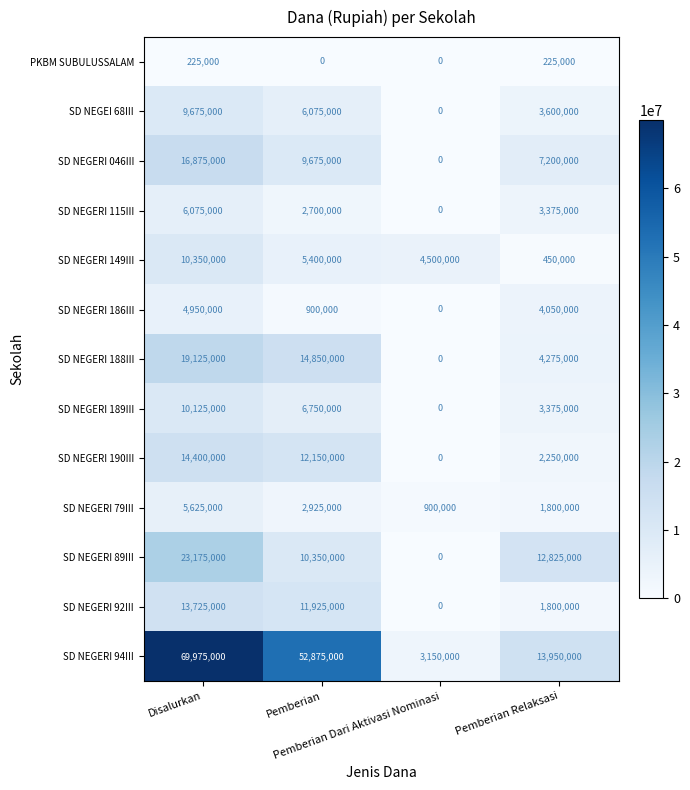

Which series has the largest range (max minus min)?

SD NEGERI 94III